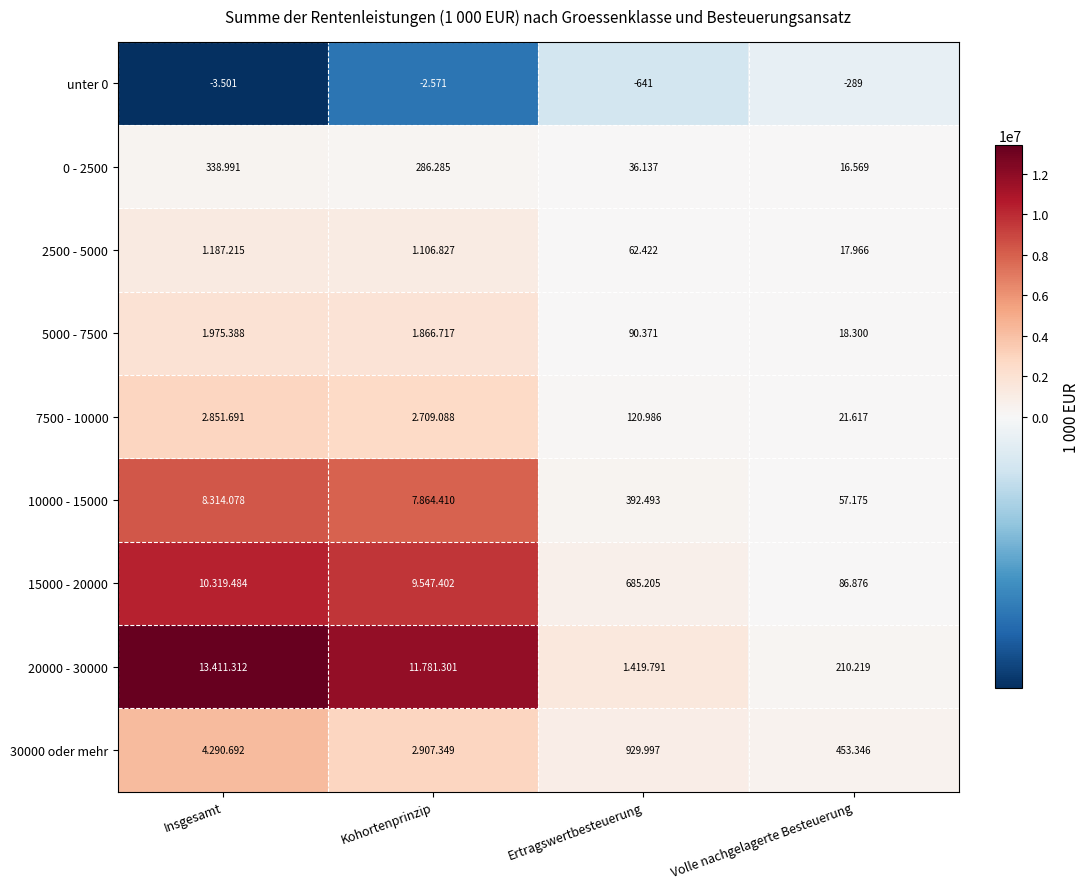

How many values in the 10000 - 15000 series exceed 7864410?

1